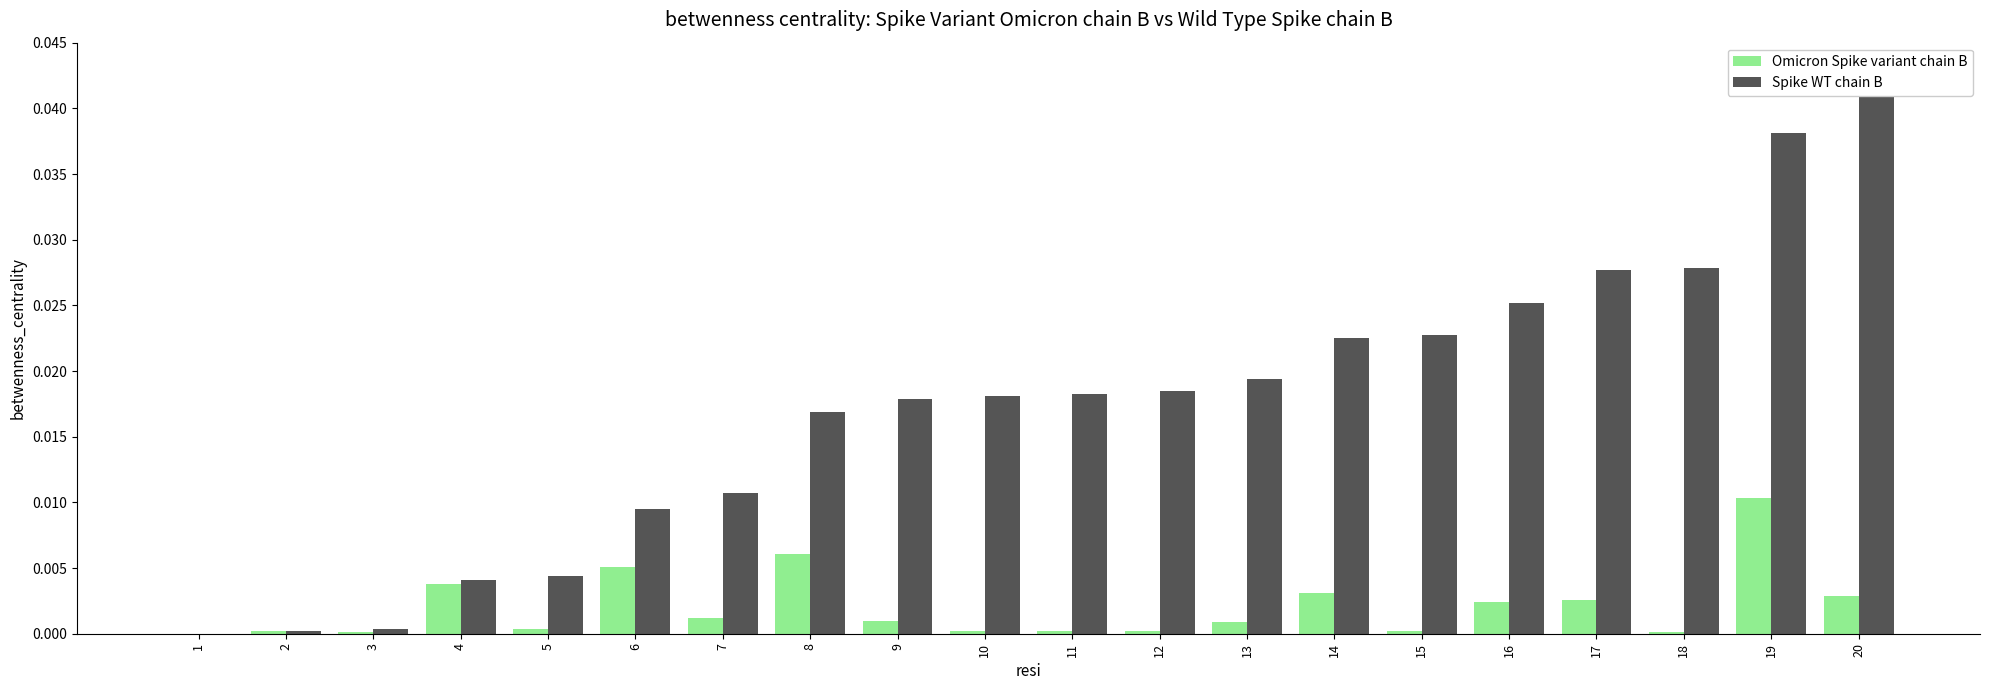

Between 7 and 10, which series saw the biggest shift?

Spike WT chain B